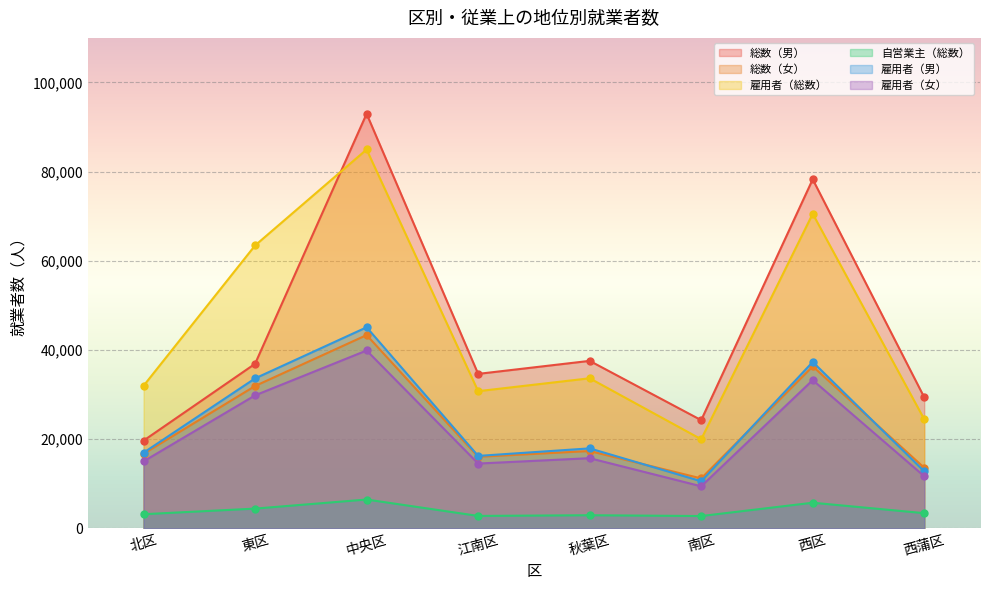

What is the label of the 7th point from the right?

東区